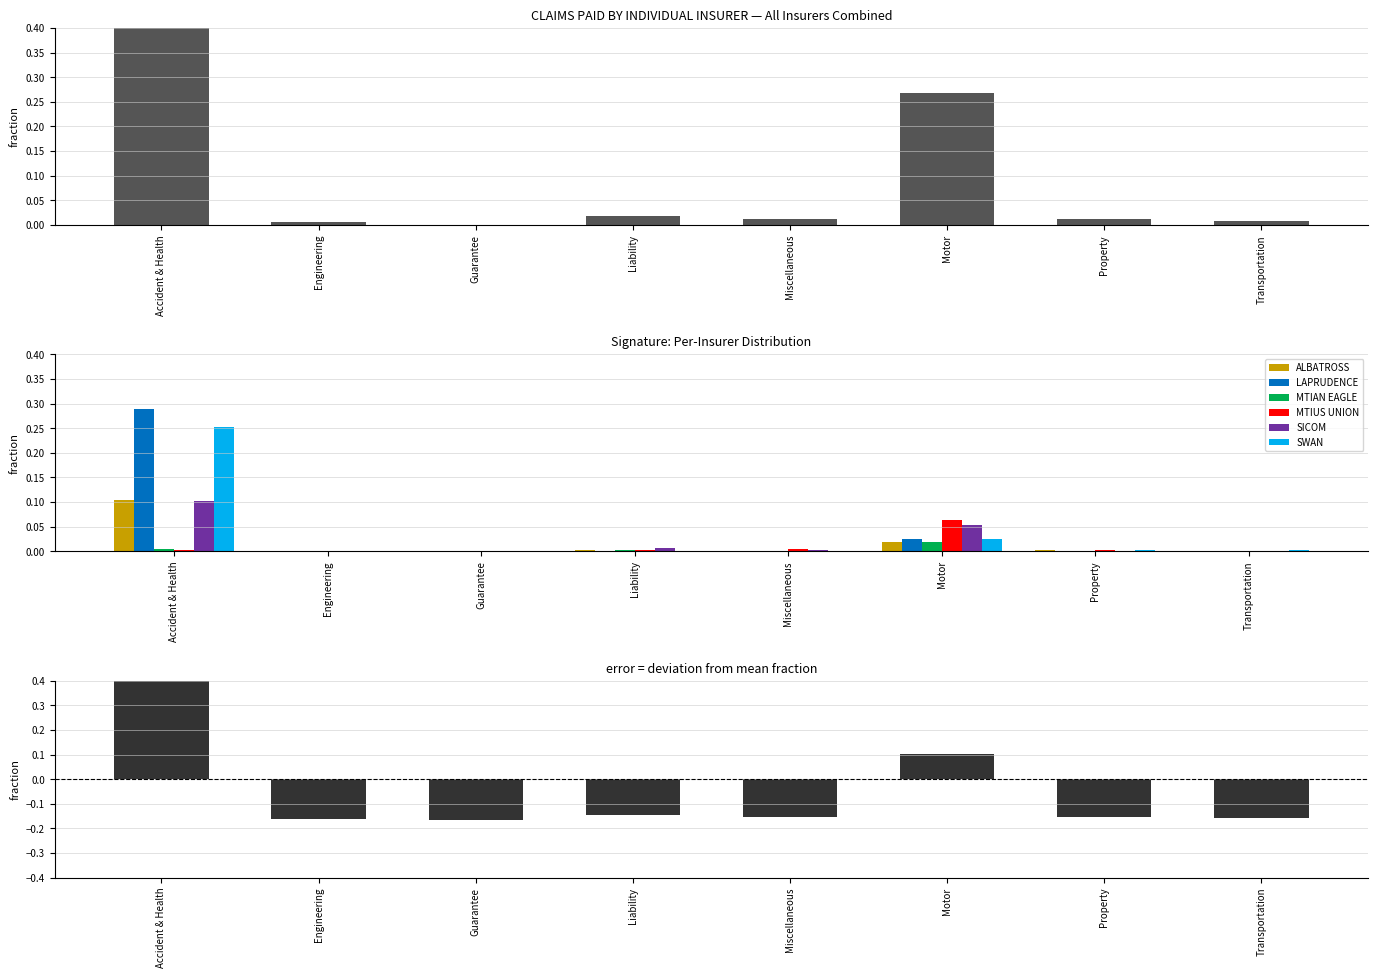

List the series in order of their peak value, lowest first.

MTIAN EAGLE, MTIUS UNION, SICOM, ALBATROSS, SWAN, LAPRUDENCE